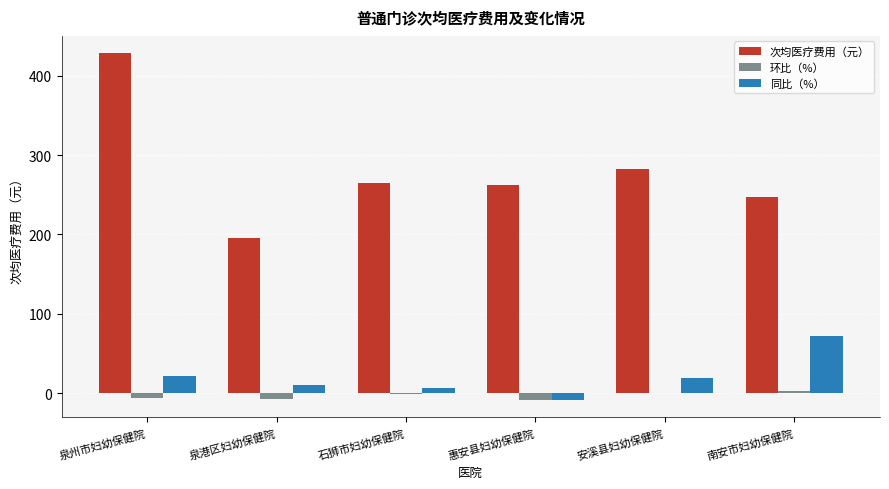

At which label does 同比（%） reach its peak?

南安市妇幼保健院